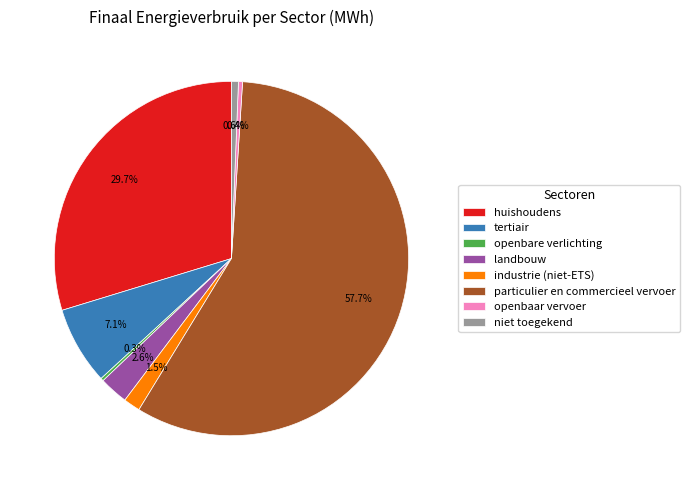

Is there any slice that represents more than half of the pie?

Yes